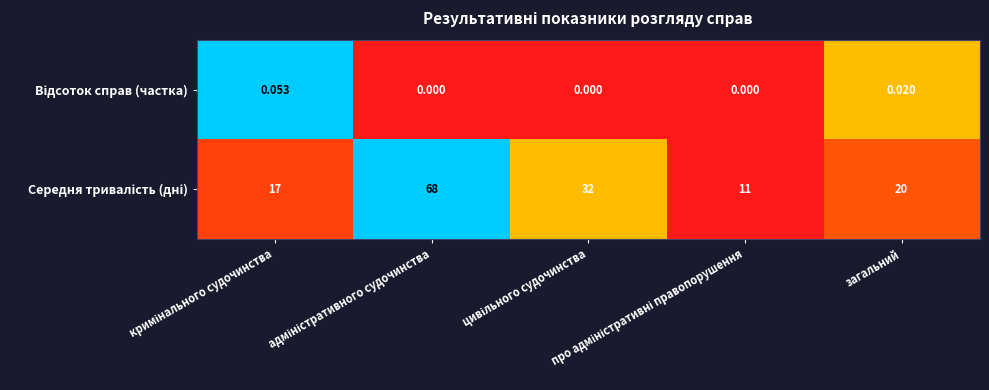

How many data points does each series have?

5